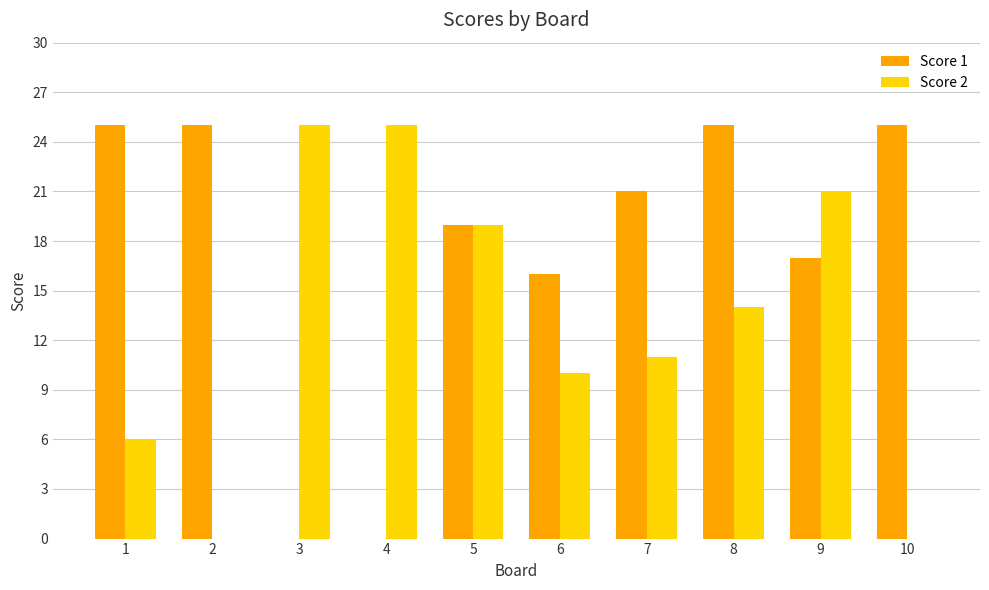

Is the value of Score 1 at 5 greater than the value of Score 2 at 9?

No